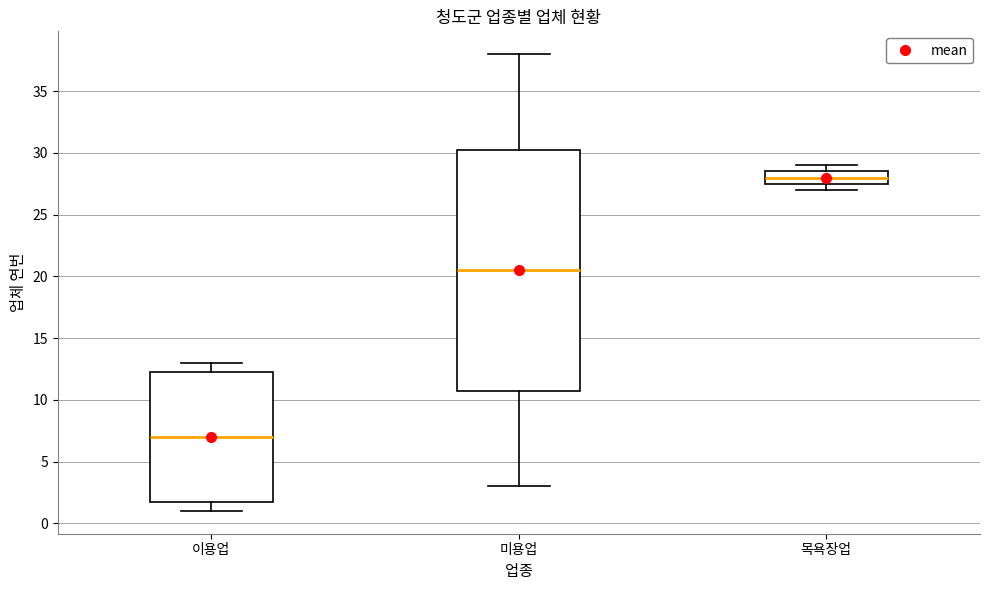

Which box is the tallest, from its lower edge to its upper edge?

미용업